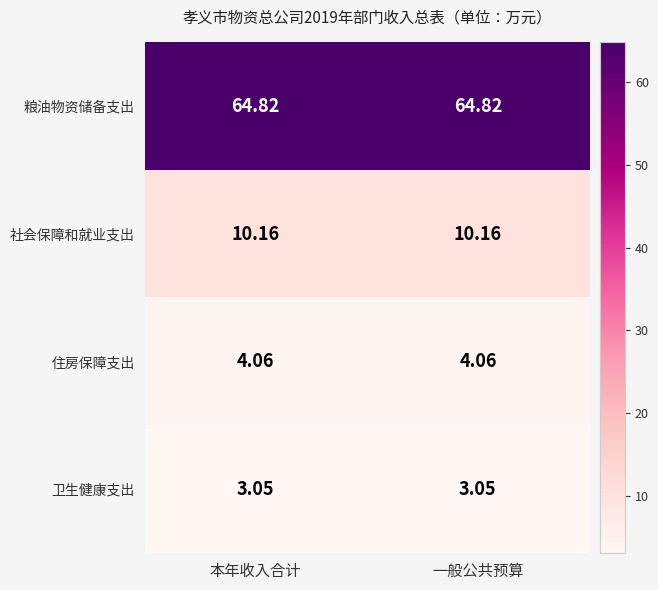

Is the value of 卫生健康支出 at 本年收入合计 greater than the value of 住房保障支出 at 本年收入合计?

No